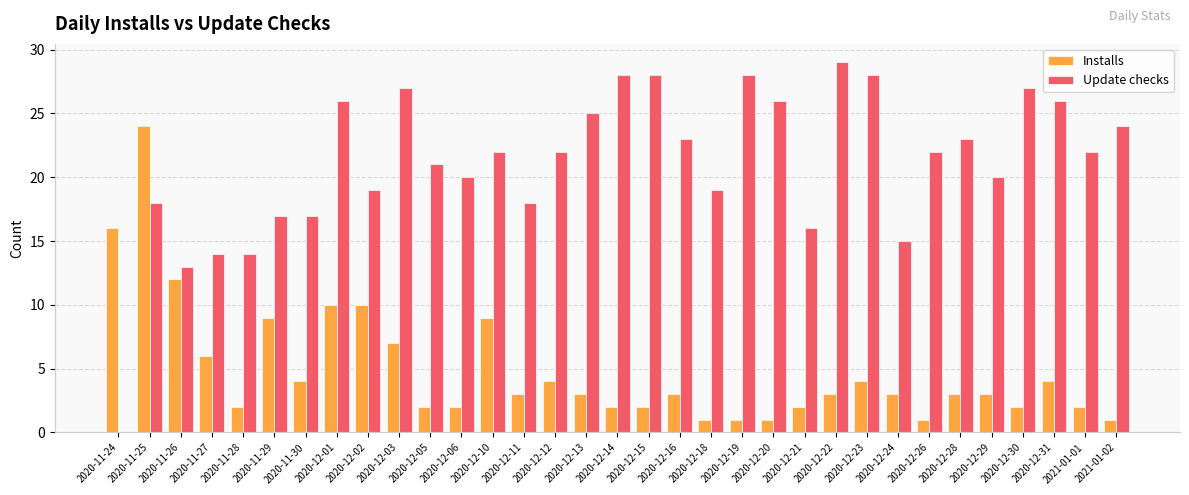

Which category has the highest value in the Update checks series?

2020-12-22